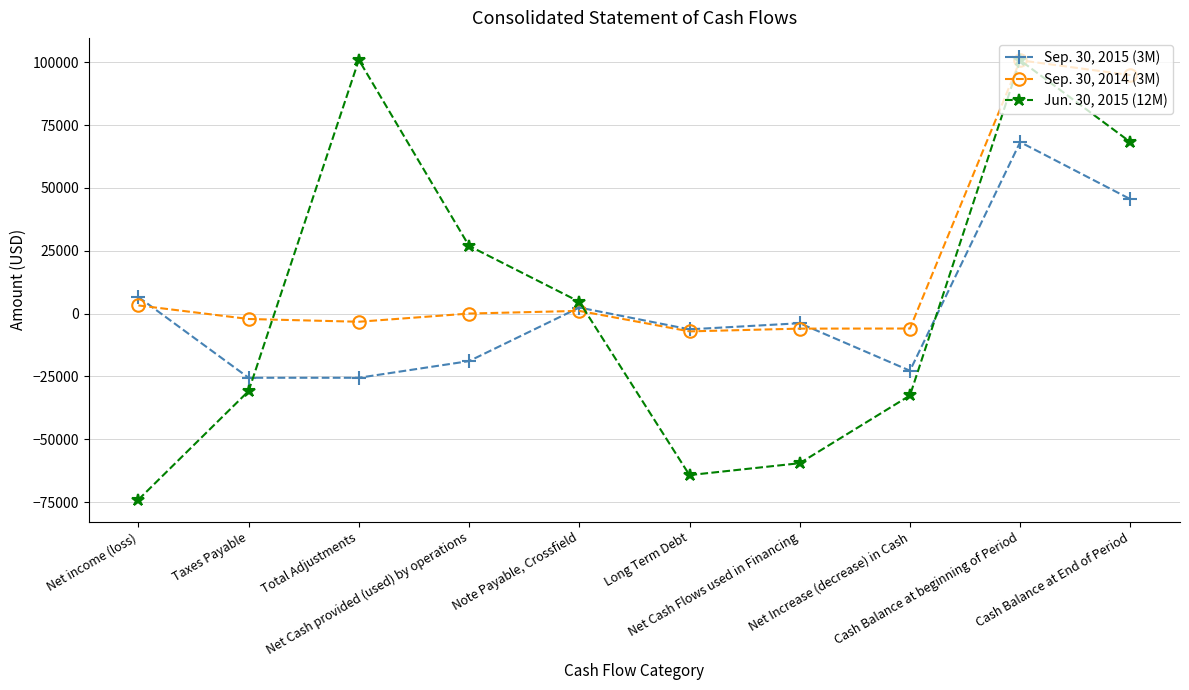

The value of Jun. 30, 2015 (12M) at Net Cash Flows used in Financing is -84922. True or false?

False